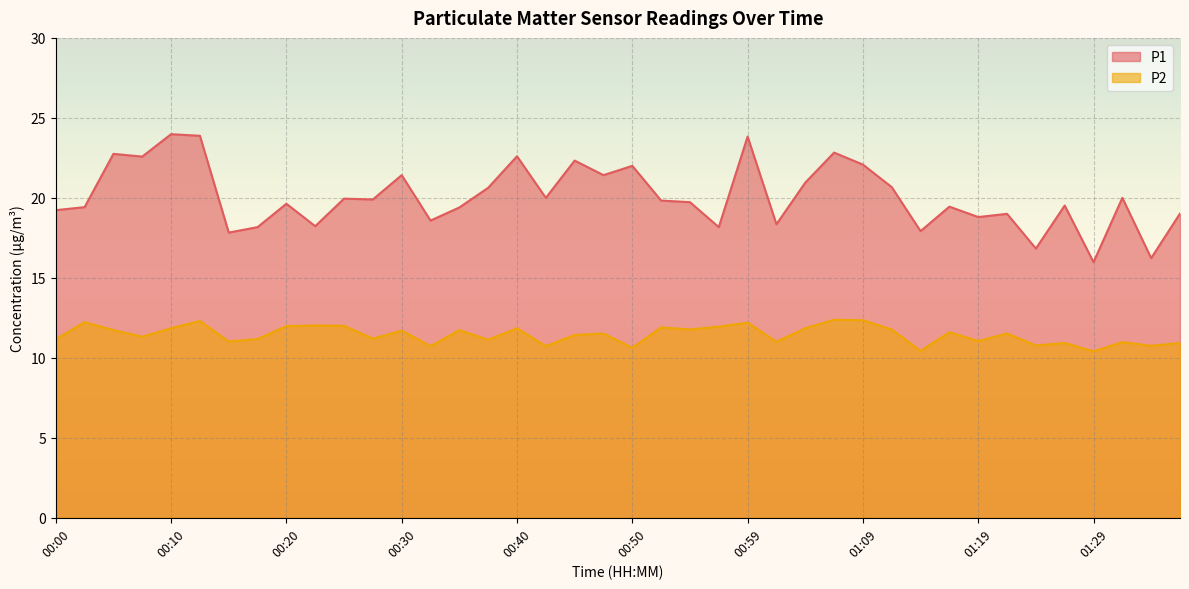

In P1, how many points are higher than both neighbors (excluding endpoints)?

14